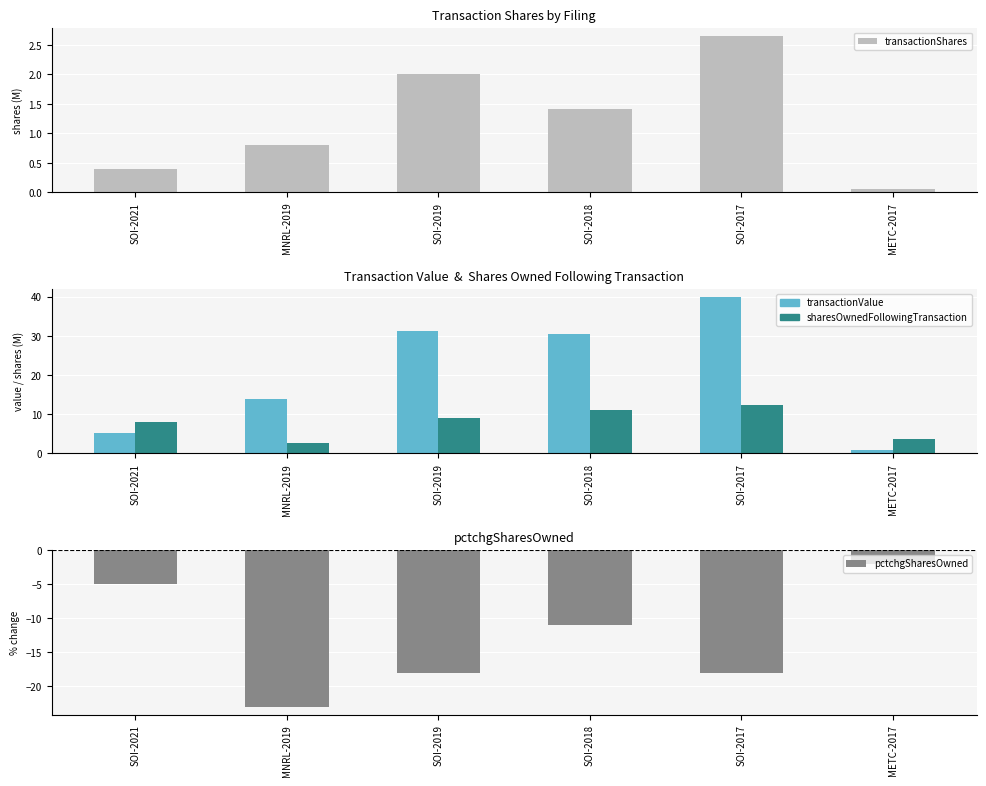

What is the approximate value of pctchgSharesOwned at SOI-2018?

-11